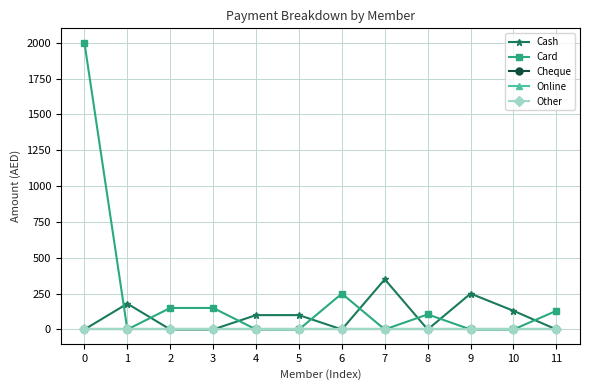

True or false: Online has more than 1 interior local peaks.

False